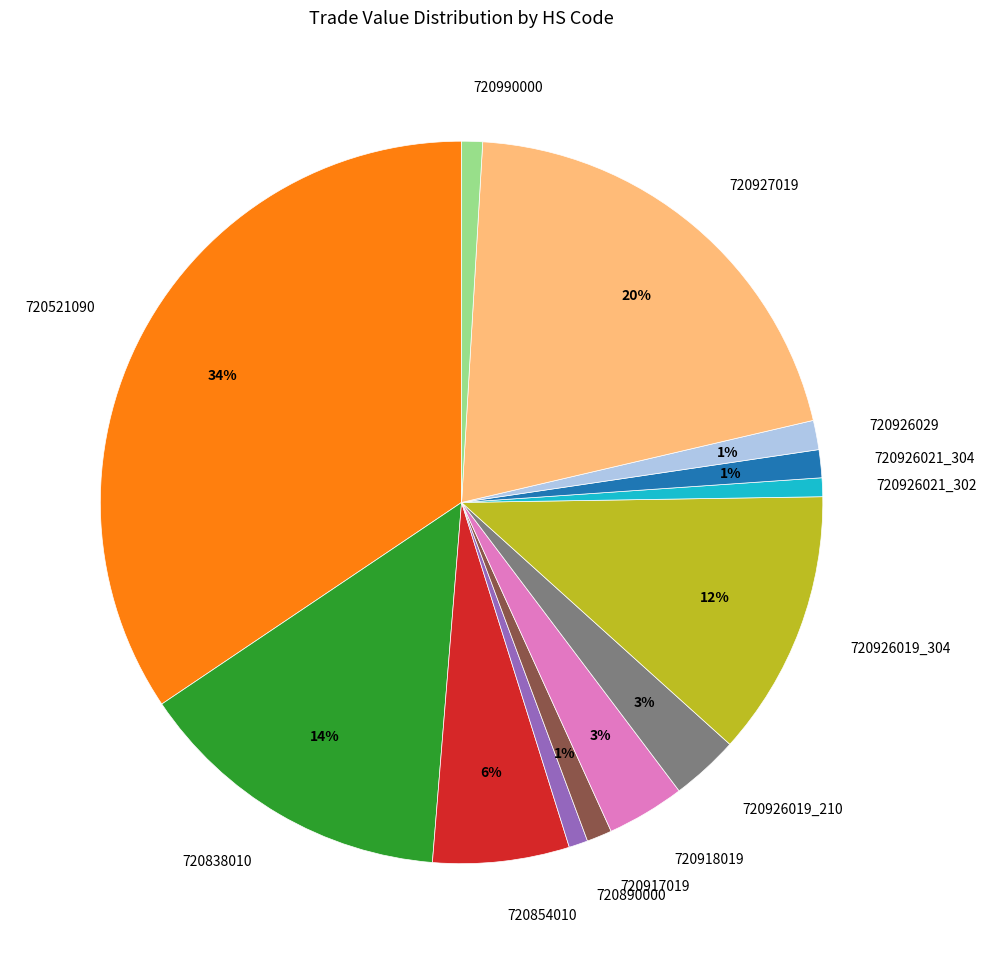

To the nearest percent, what percentage of the pie is 720854010?

6%